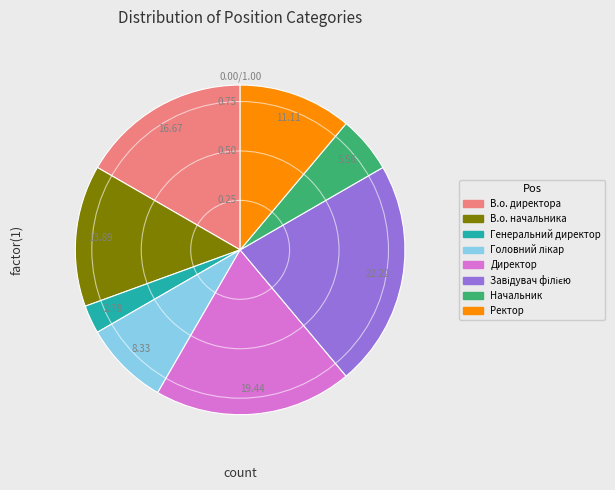

Is there a majority slice in this chart?

No